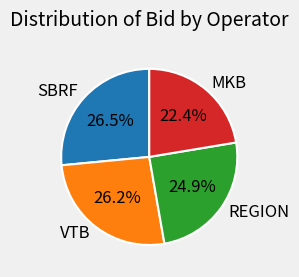

Which slice is the smallest?

MKB